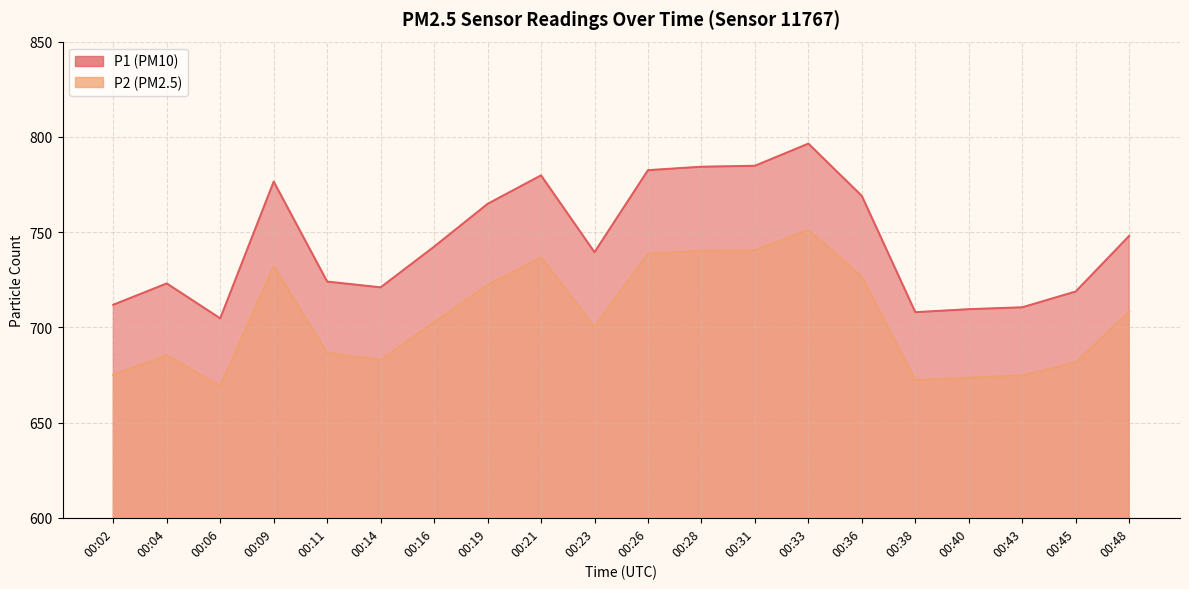

At which category does P2 reach its first local peak?

00:04